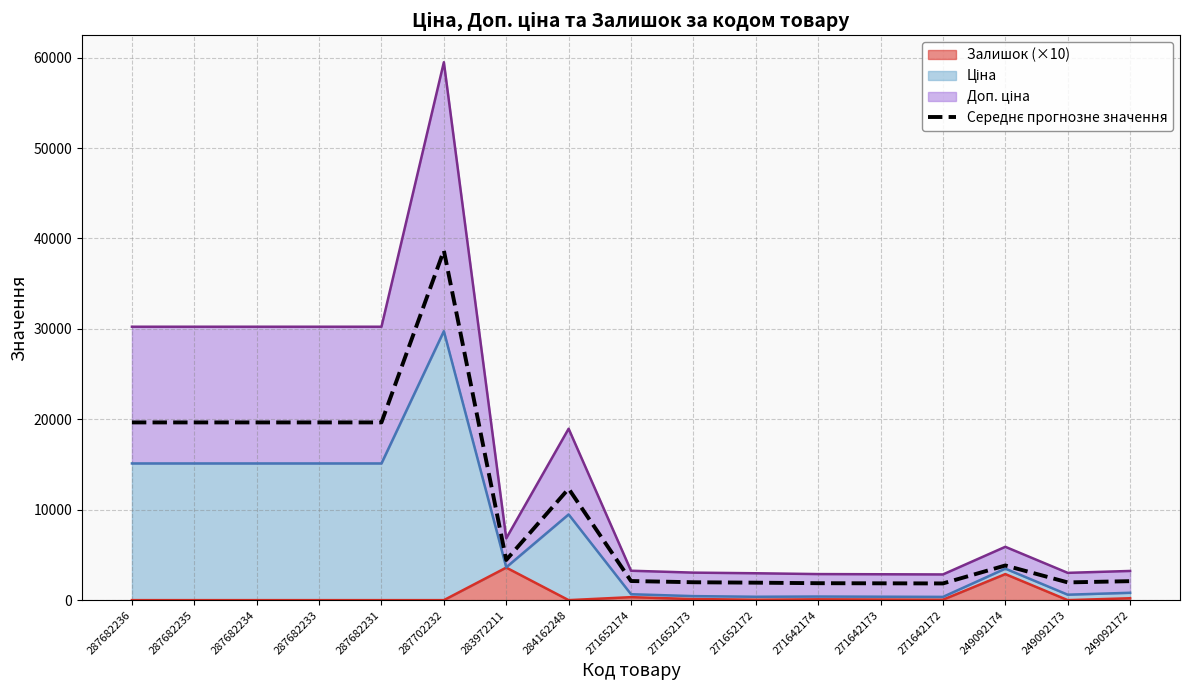

What is the ratio of the value at 271642173 to the value at 271652173?

0.9